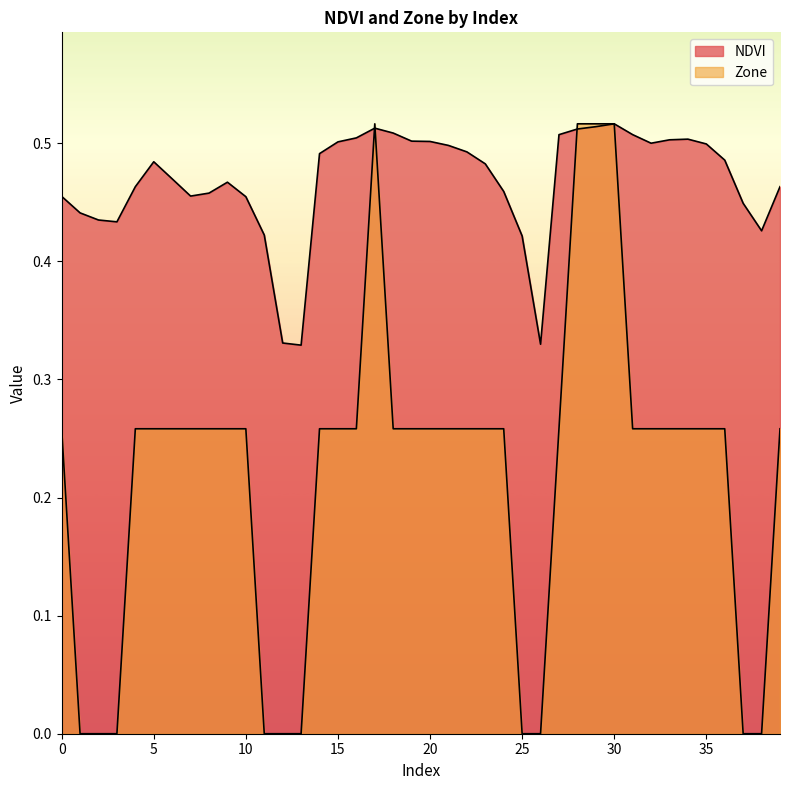

At 31, list the series in order from smallest to largest.

Zone, NDVI